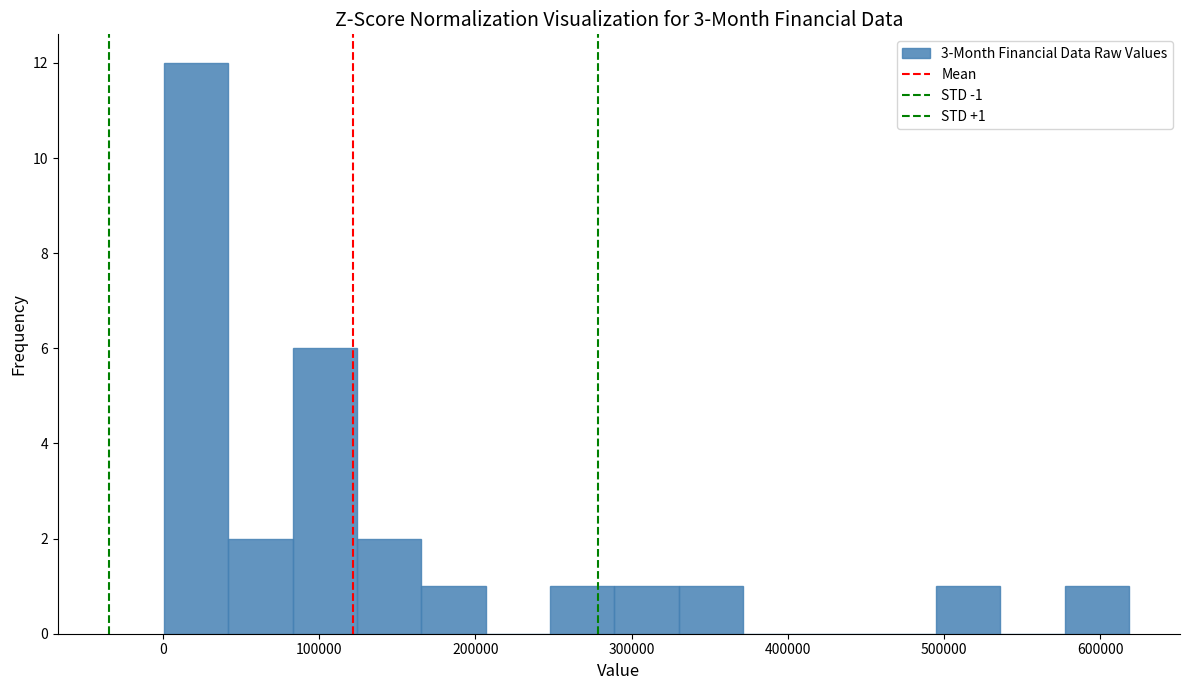

Over which range of the x-axis is the bar tallest?

0 to 40000